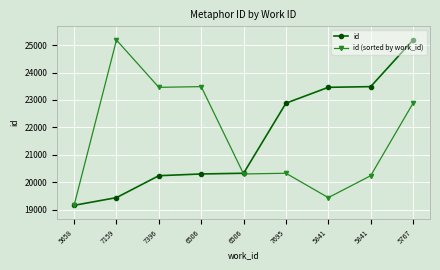

Where is the first local maximum for id (sorted by work_id)?

7159